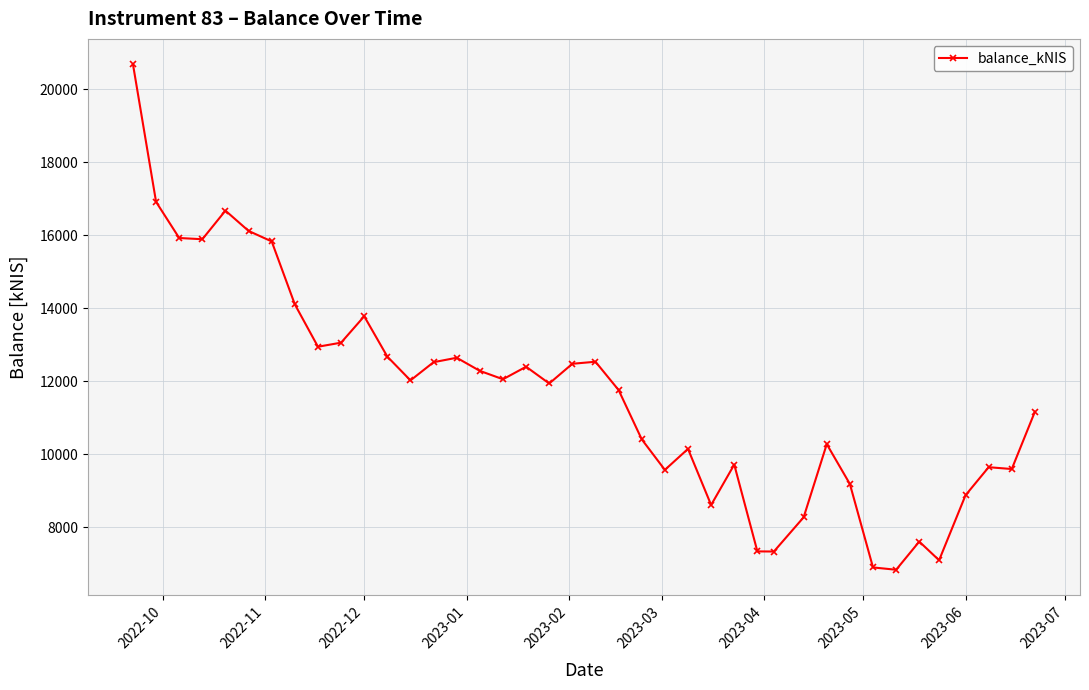

What is the smallest value displayed?

6834.2